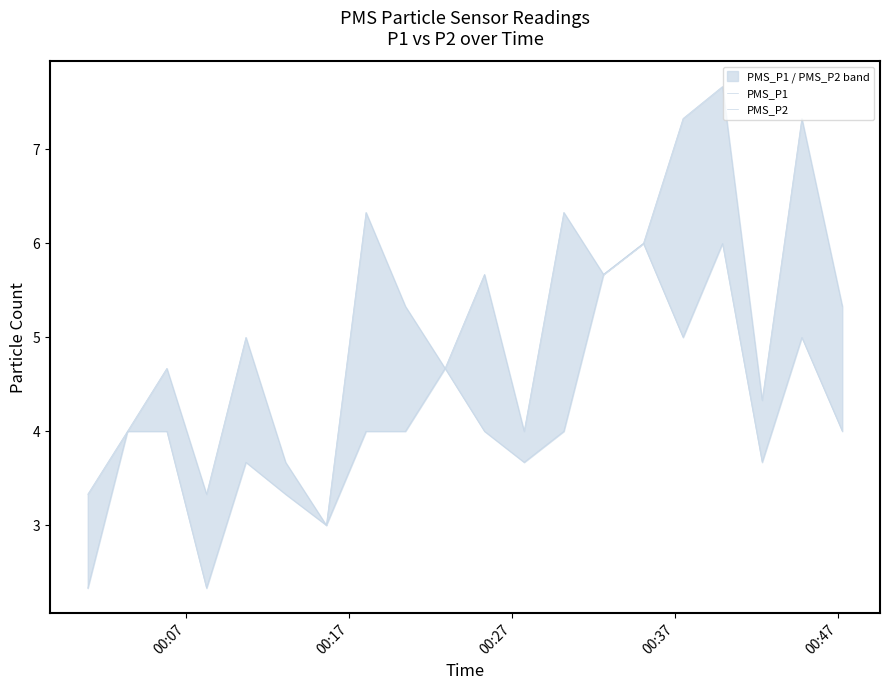

The value of PMS_P1 at 15 is 2.3. True or false?

False